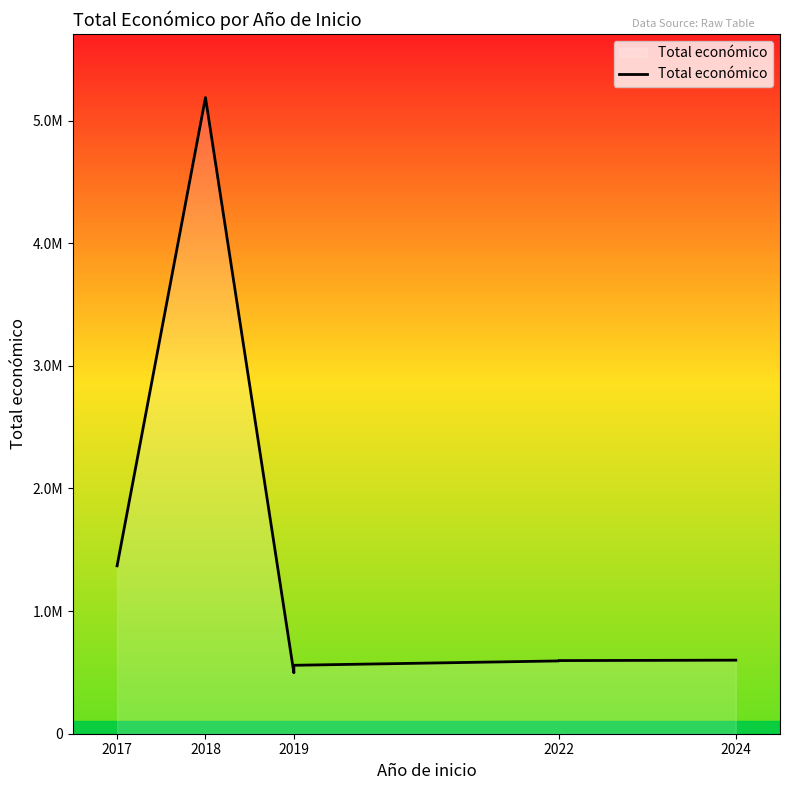

Where is the first local maximum?

2018